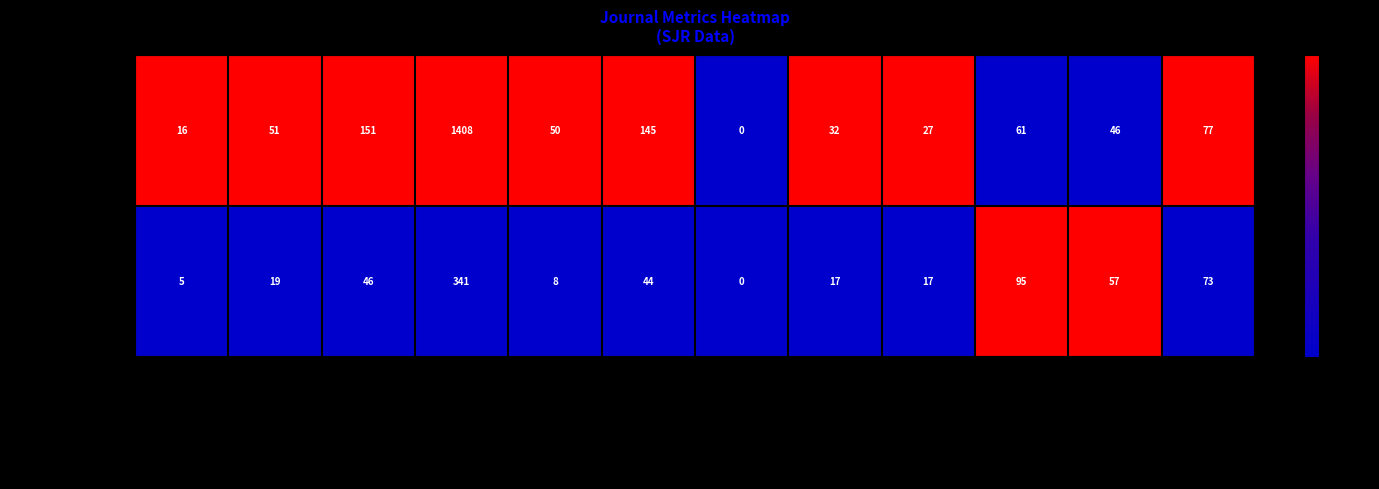

At which label does VacciMonitor reach its peak?

Total Refs.